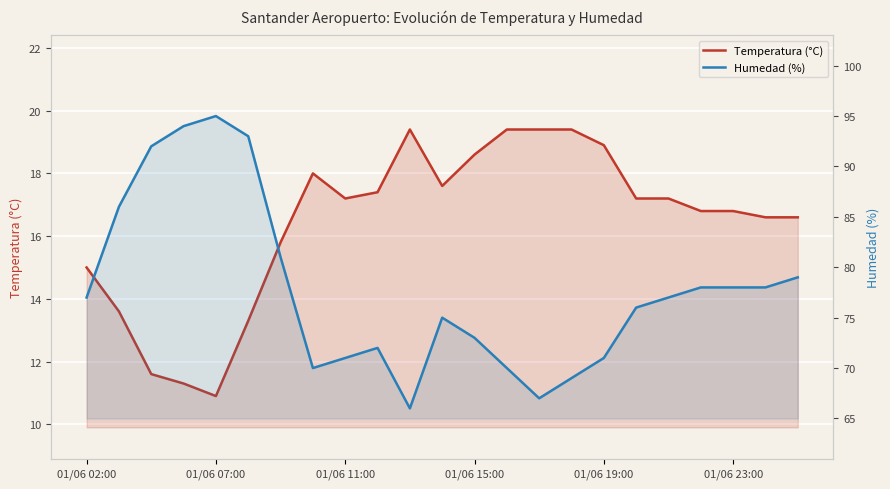

True or false: Temperatura (°C) and Humedad (%) intersect in this chart.

False